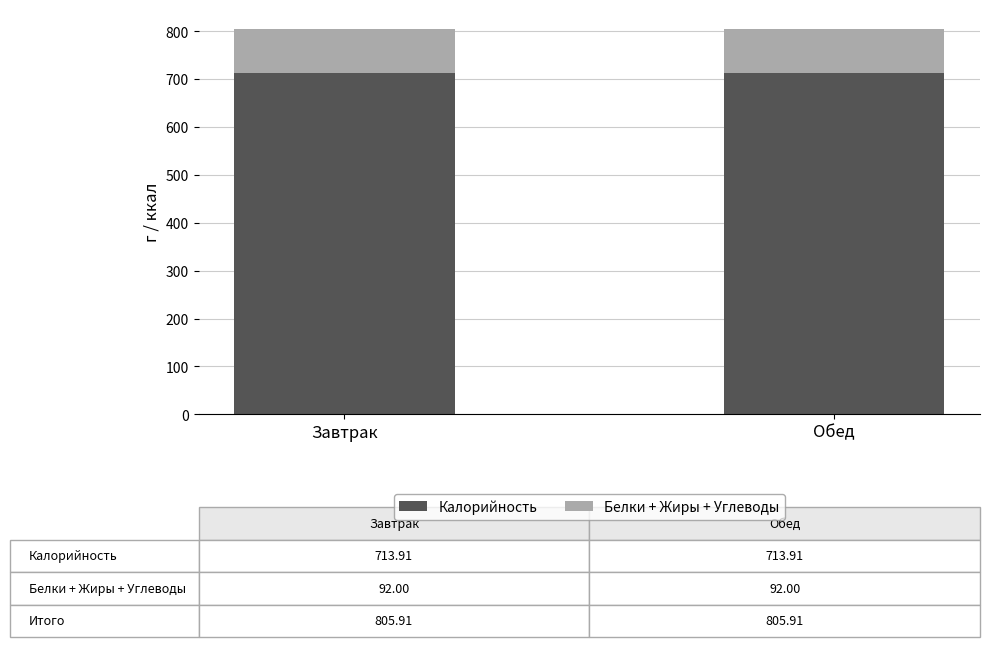

How many data points does each series have?

2